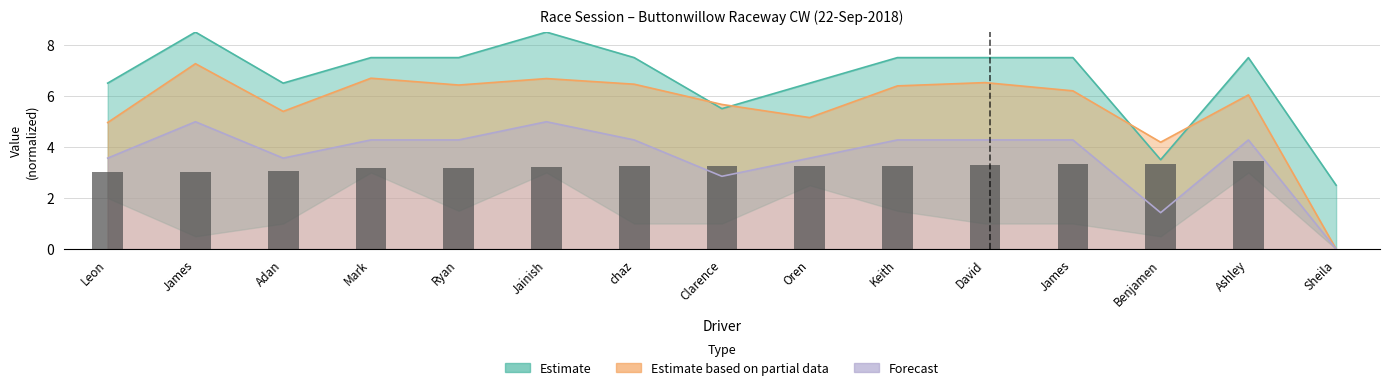

The Total_Distance series shows 2.2 at Benjamen. True or false?

False